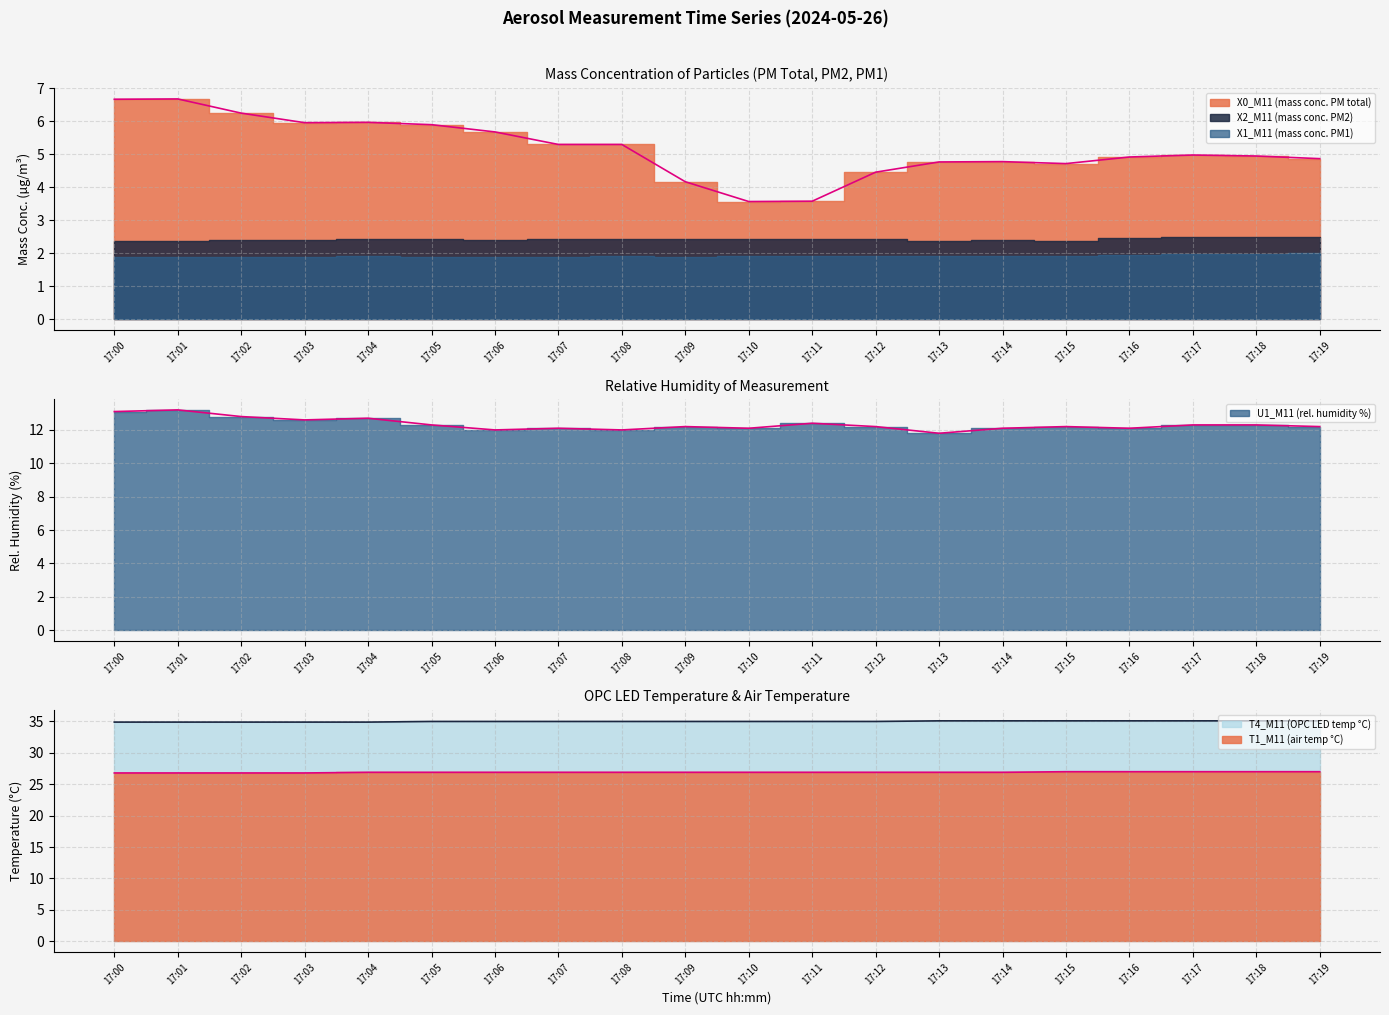

The X0_M11 (mass conc. PM total) series shows 4.9 at 17:19. True or false?

True